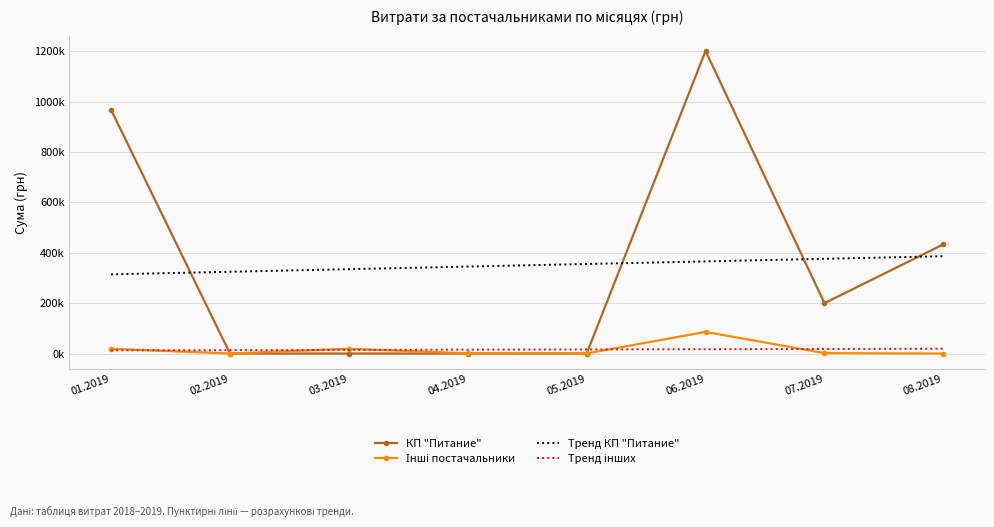

Which has a higher value, 01.2019 or 03.2019?

01.2019